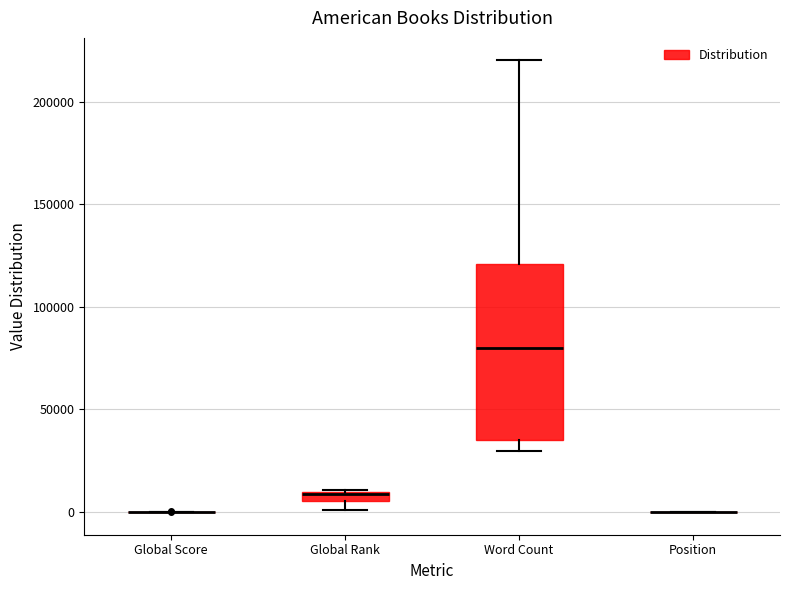

Where is the upper edge of the box for Word Count on the y-axis? The values are not printed on the chart, so give them approximately, as read against the axis.

120000